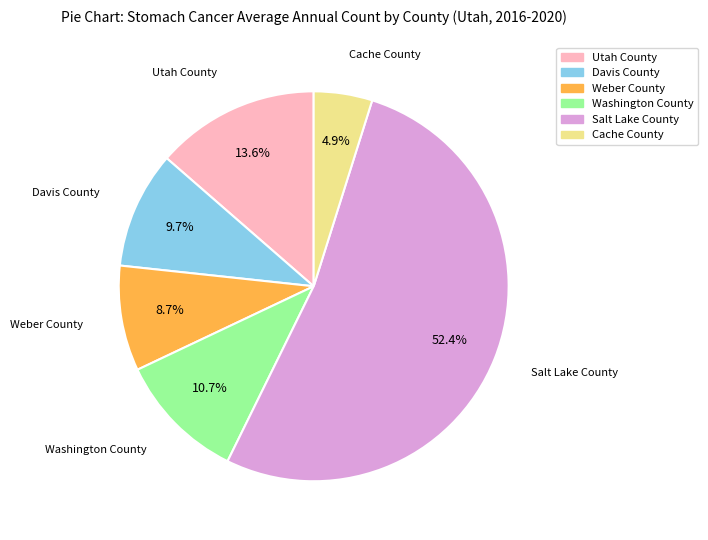

Do Cache County and Davis County together represent more than half of the pie?

No